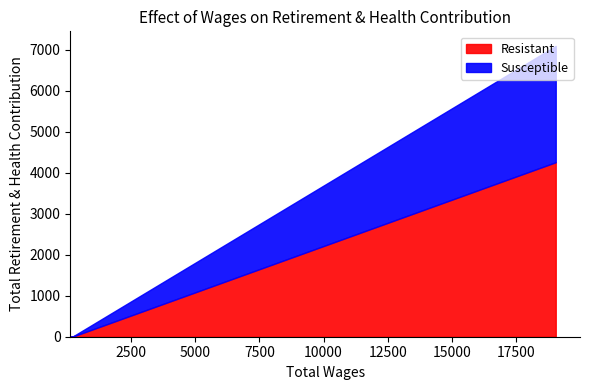

What is the sum of all values?

7092